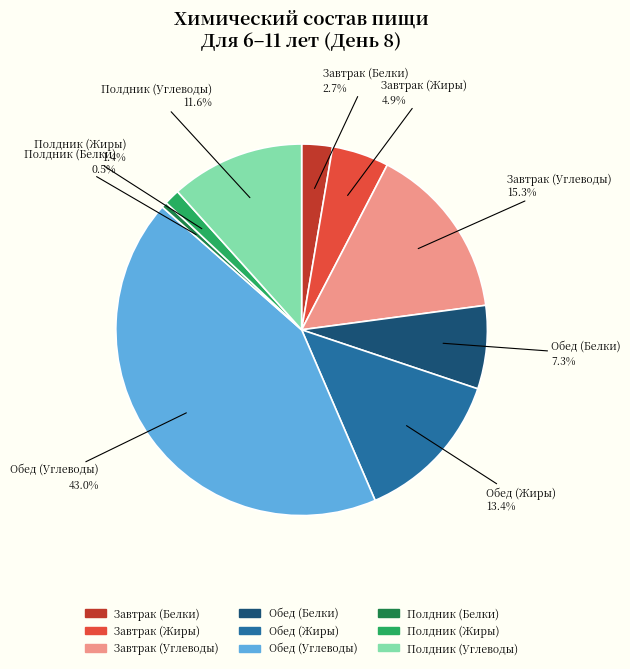

Does Завтрак (Жиры) account for over 50% of the chart?

No